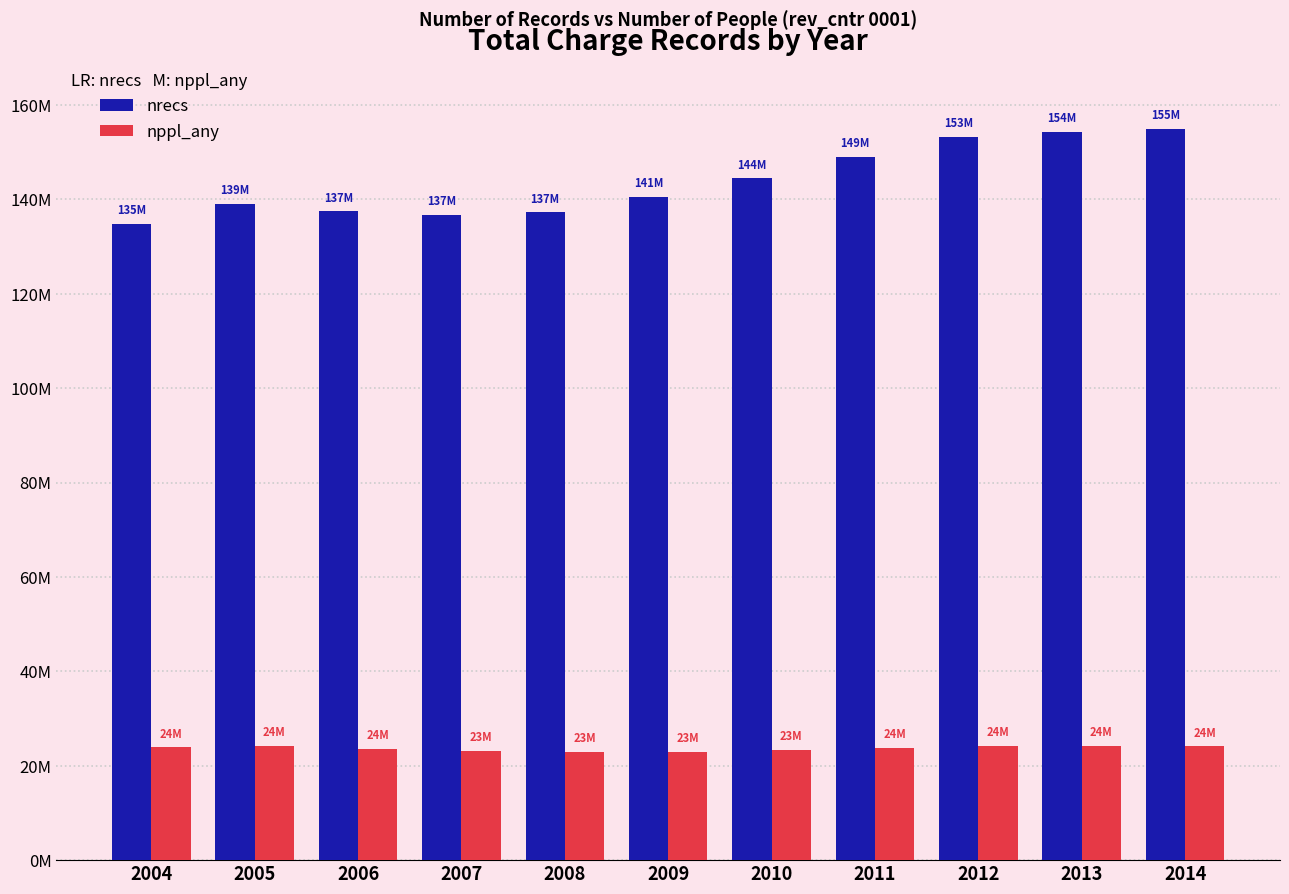

What are all the series names shown in the legend?

nrecs, nppl_any